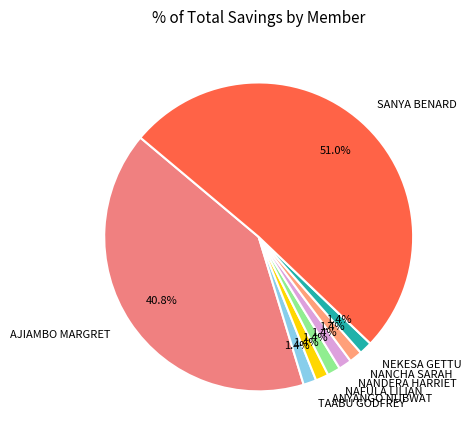

To the nearest percent, what is the combined percentage of NEKESA GETTU and NANDERA HARRIET?

3%